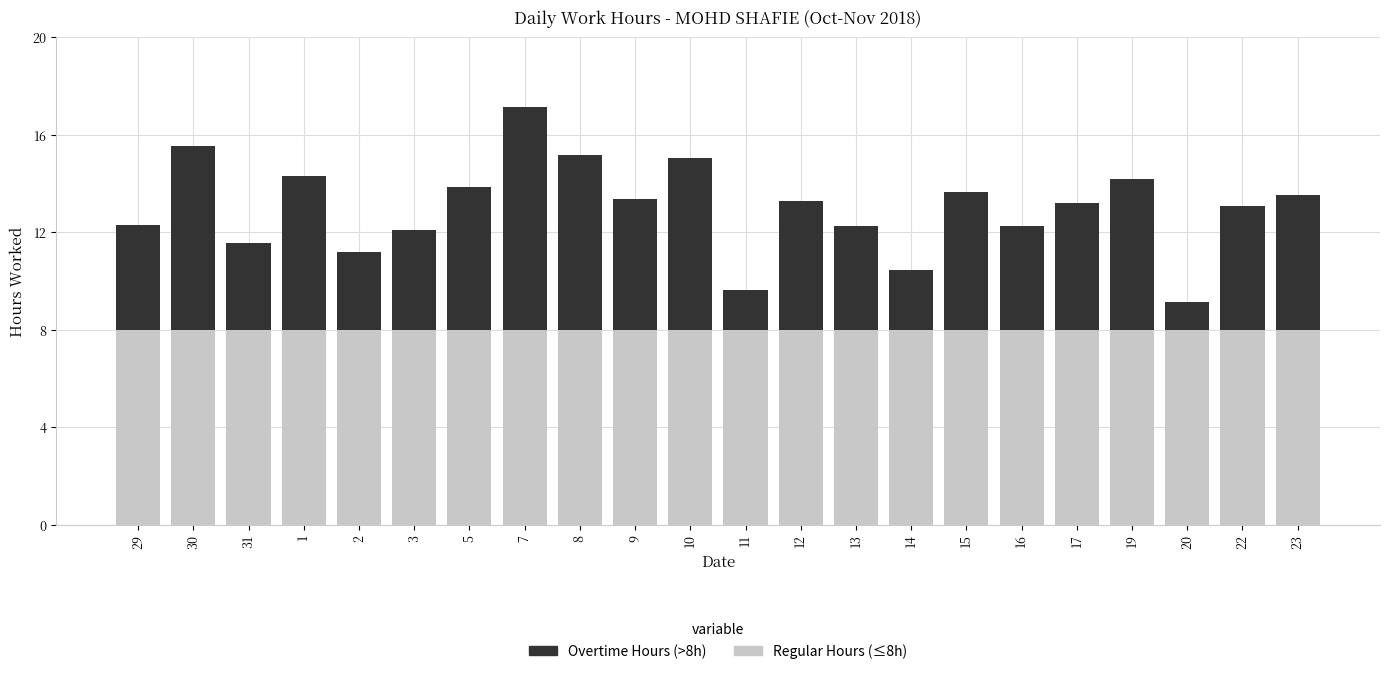

What is the sum of all Regular Hours (≤8h) values?

176.0